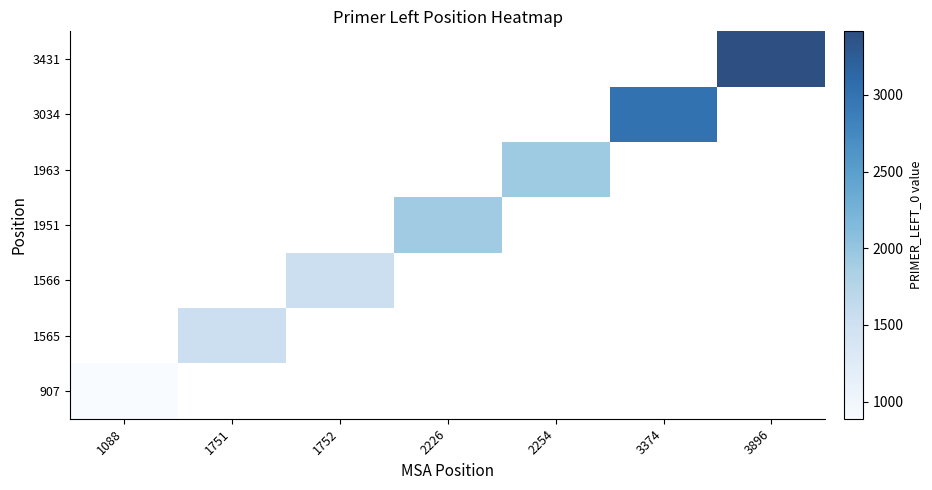

Count the number of data series in this chart.

7